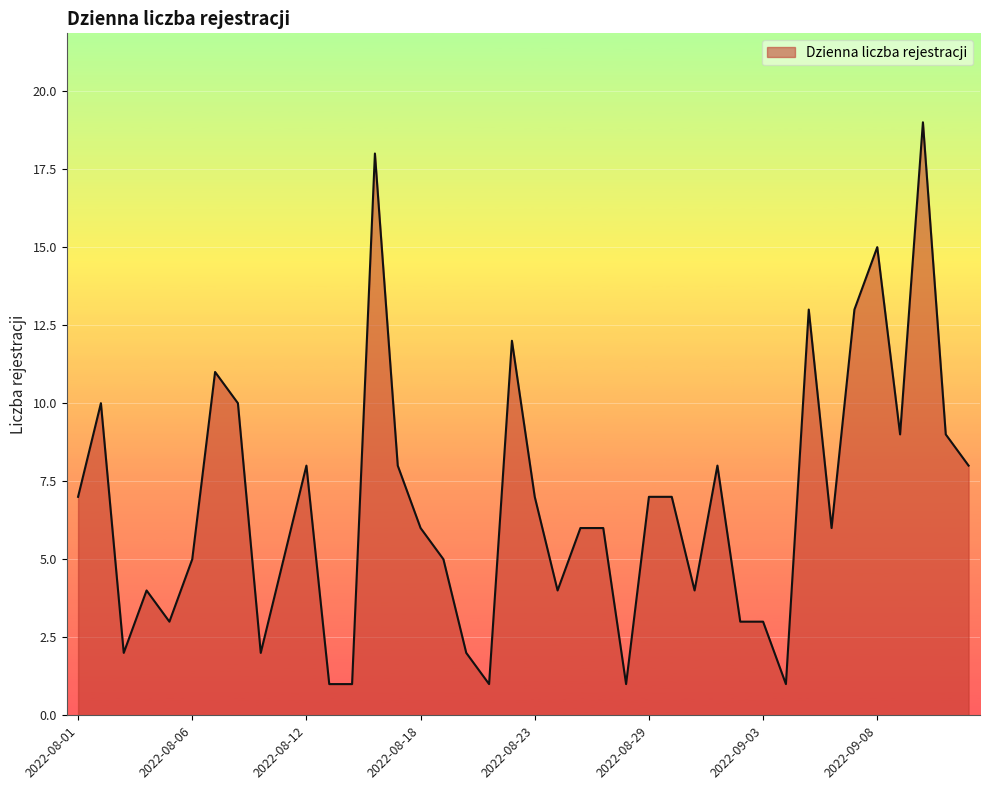

What is the difference between the maximum and minimum values?

18